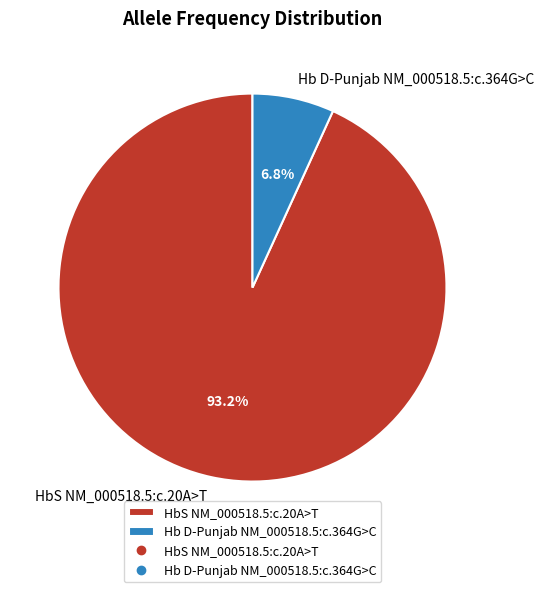

To the nearest percent, what percentage of the pie is Hb D-Punjab NM_000518.5:c.364G>C?

7%